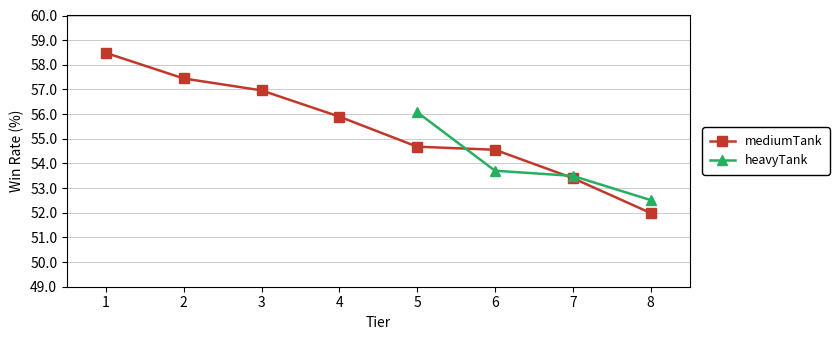

At which label does mediumTank reach its peak?

1